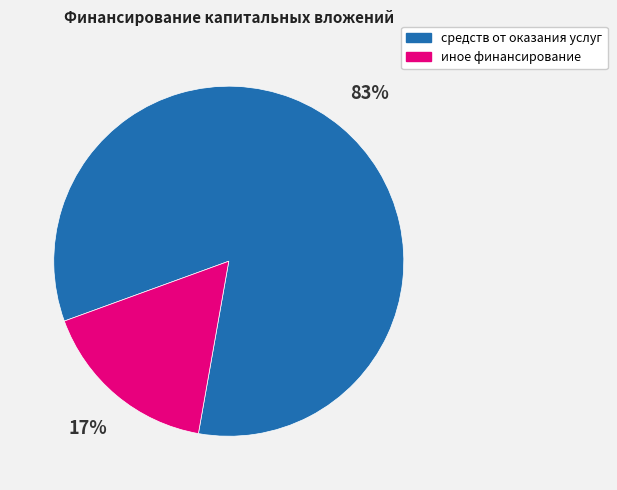

To the nearest percent, what is the average slice percentage?

50%